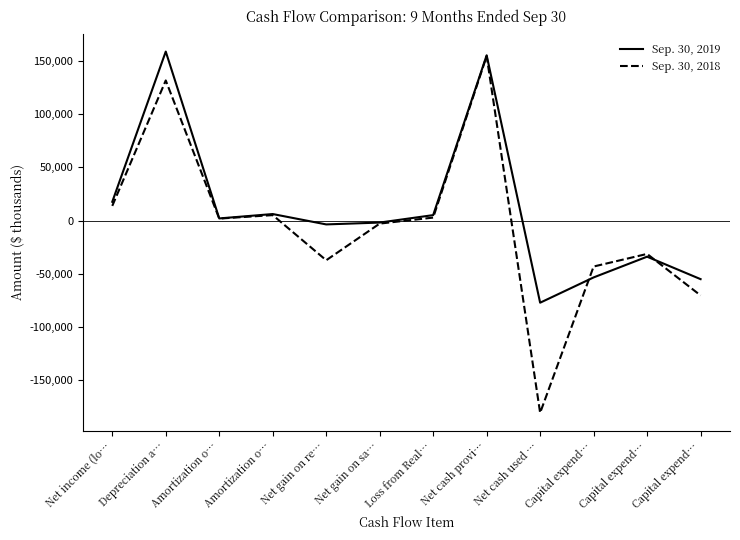

How many lines are shown in the chart?

2